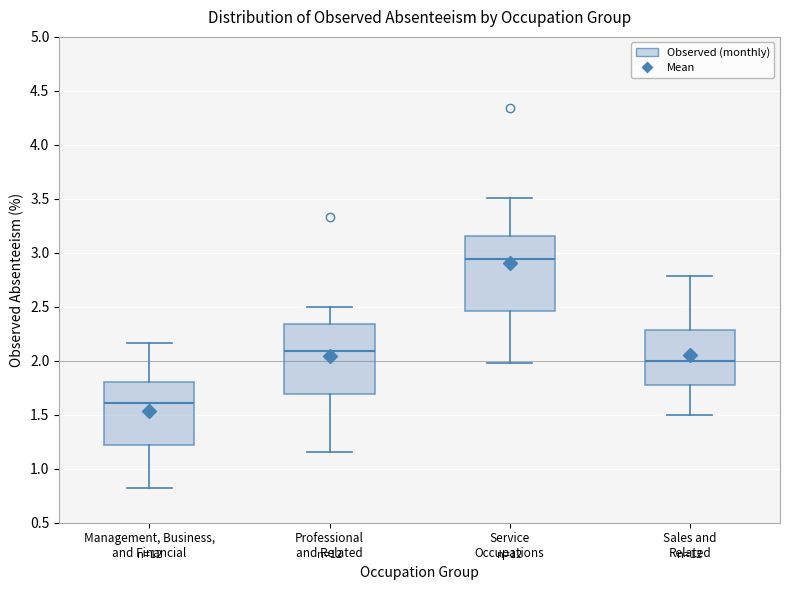

Reading left to right, read every box against the y-axis: the position of its median line, the range the box covers, and the ends of its whiskers. The values are not printed on the chart, so give them approximately, as read against the axis.

Management, Business, and Financial: median 1.60, box 1.20 to 1.80, whiskers 0.80 to 2.15
Professional and Related: median 2.10, box 1.70 to 2.35, whiskers 1.15 to 2.50
Service Occupations: median 2.95, box 2.45 to 3.15, whiskers 2.00 to 3.50
Sales and Related: median 2.00, box 1.80 to 2.30, whiskers 1.50 to 2.80